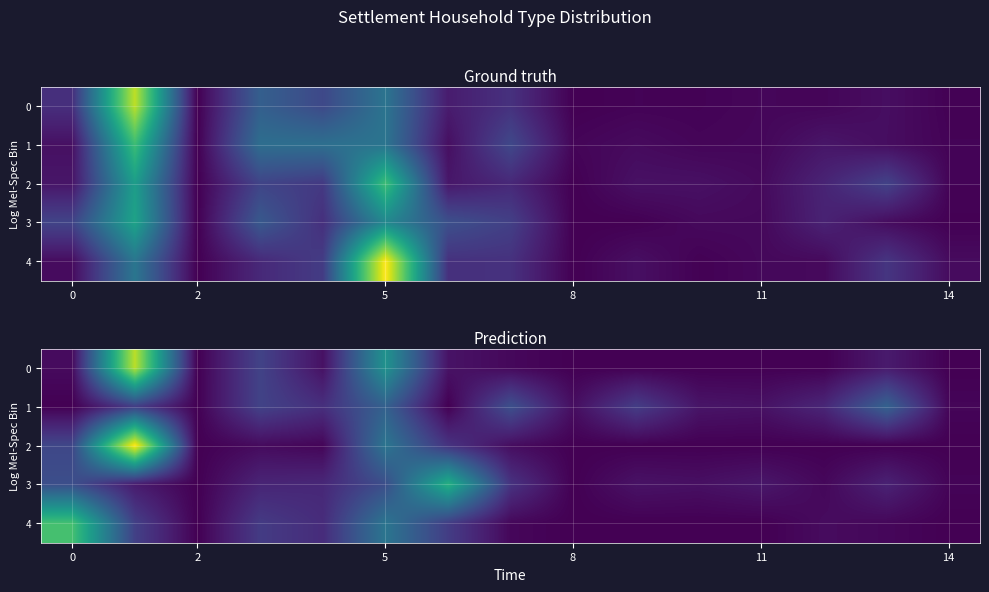

Which series has the largest range (max minus min)?

2